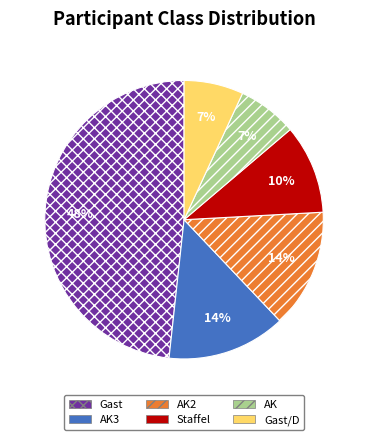

To the nearest percent, what is the difference between the largest and smallest slice percentages?

41%